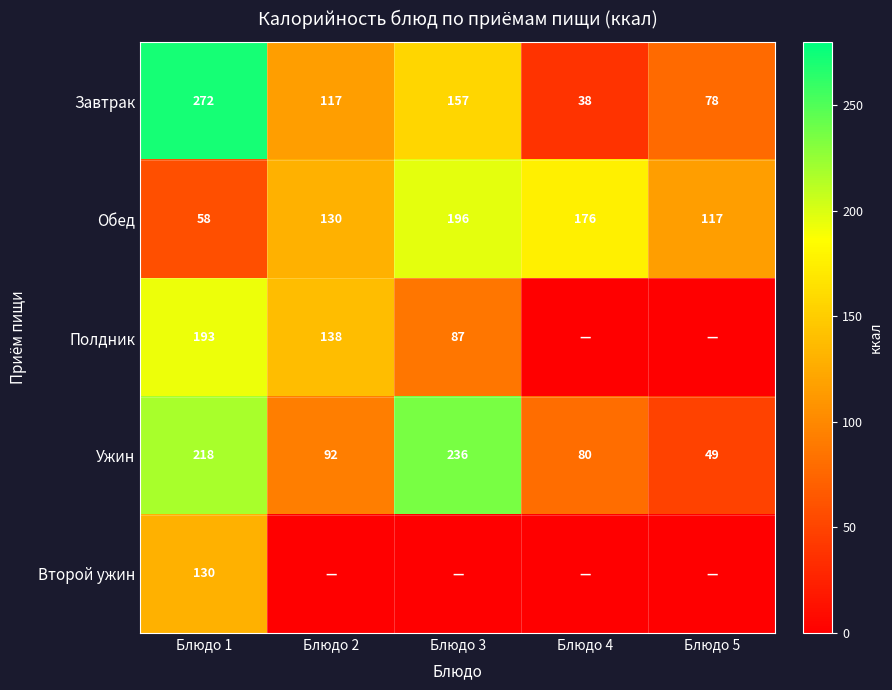

At which category does the chart reach its minimum across all series?

Блюдо 4